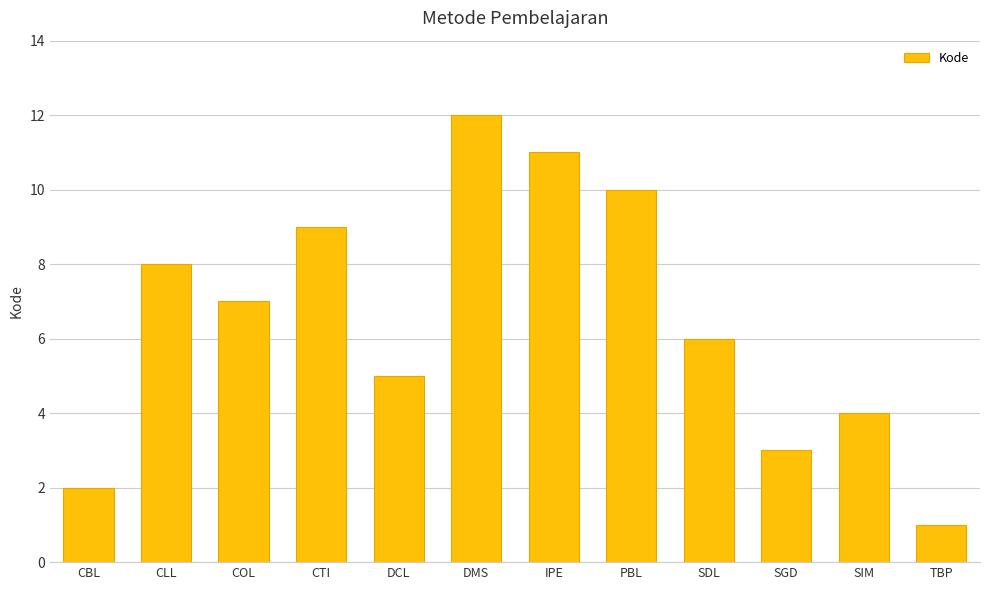

What is the sum of the values at TBP and DMS?

13